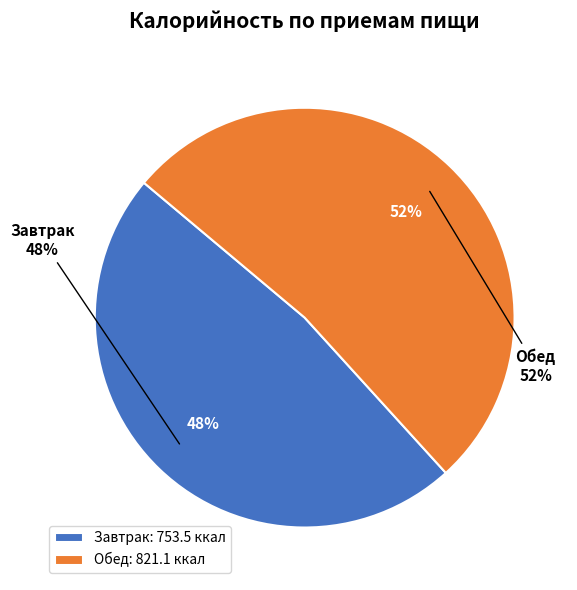

Is it true that Завтрак is 48% of the pie?

True